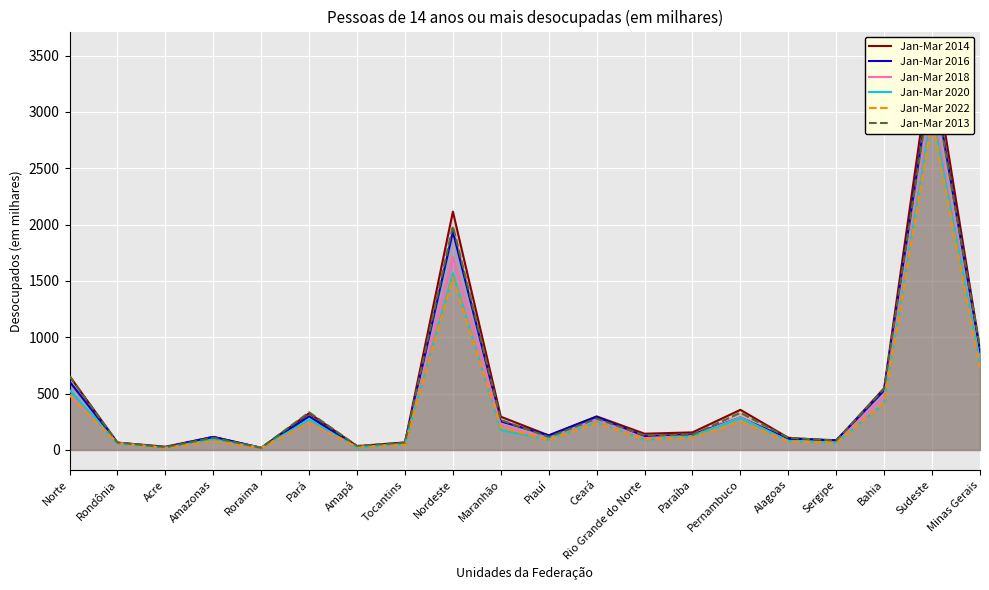

How many values in the Jan-Mar 2022 series are below 109?

10